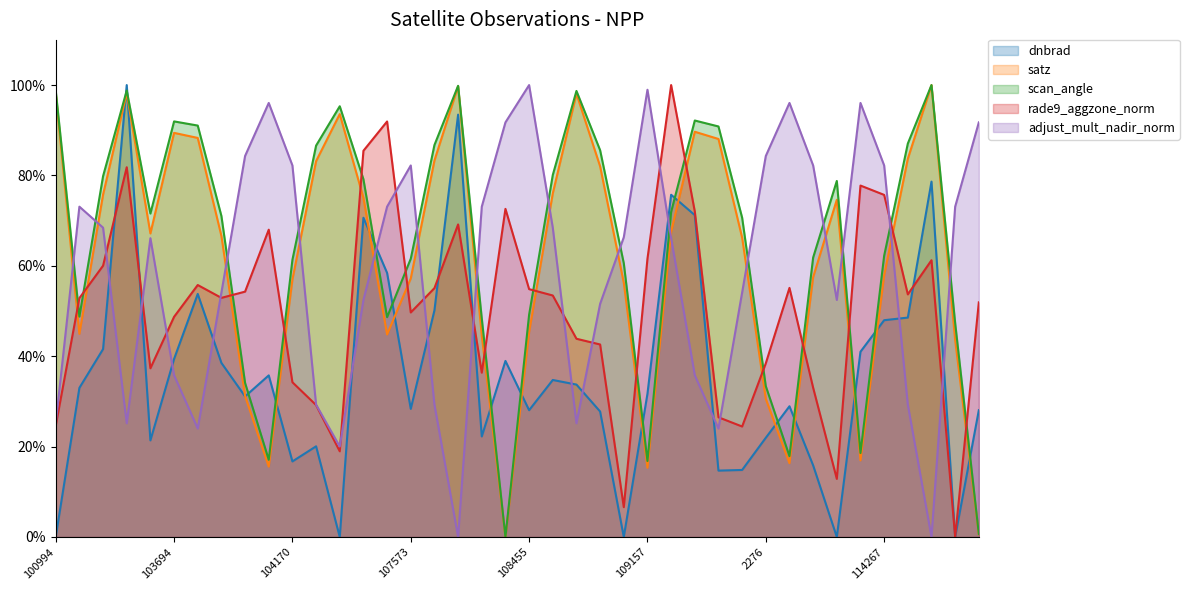

What is the value of the rade9_aggzone_norm point at the 6th from the left?

0.5